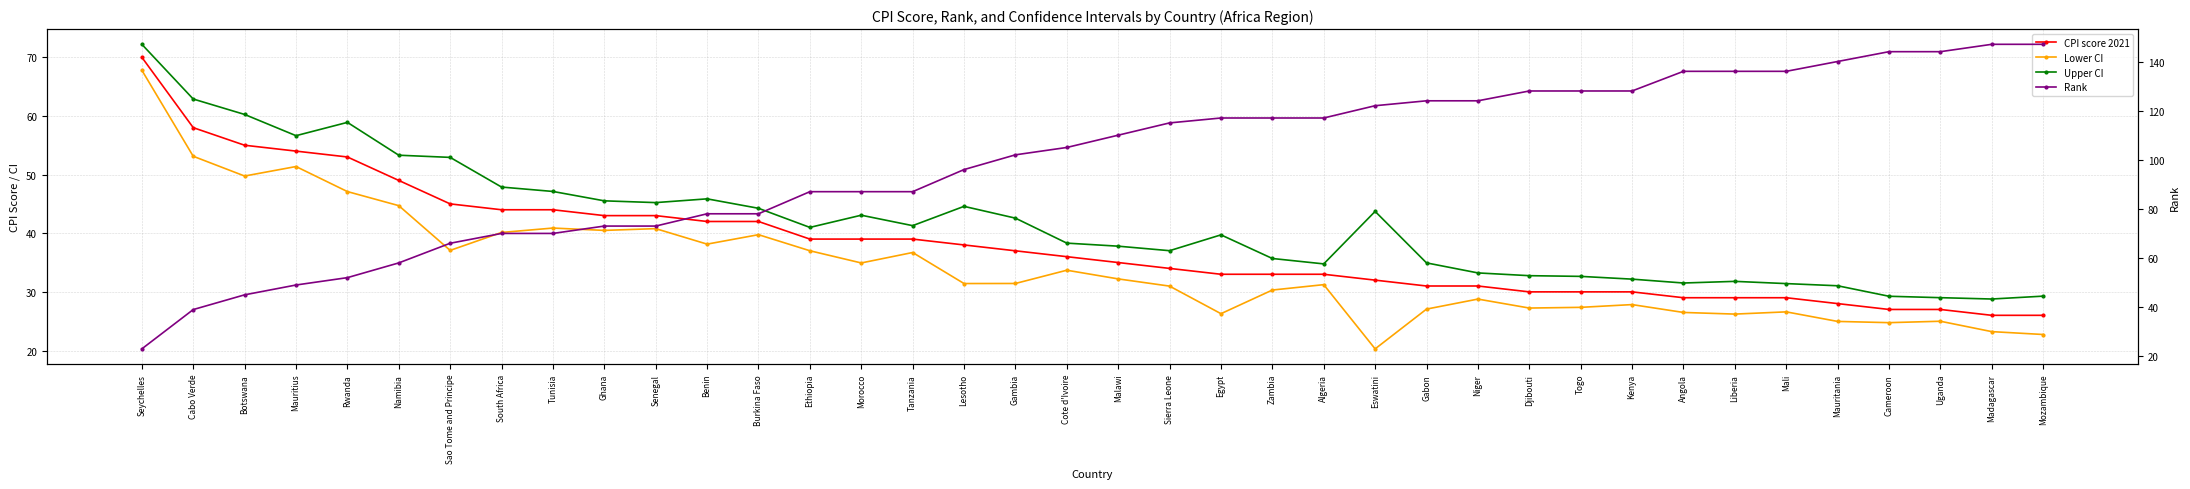

Between Rwanda and Lesotho, which is larger?

Rwanda